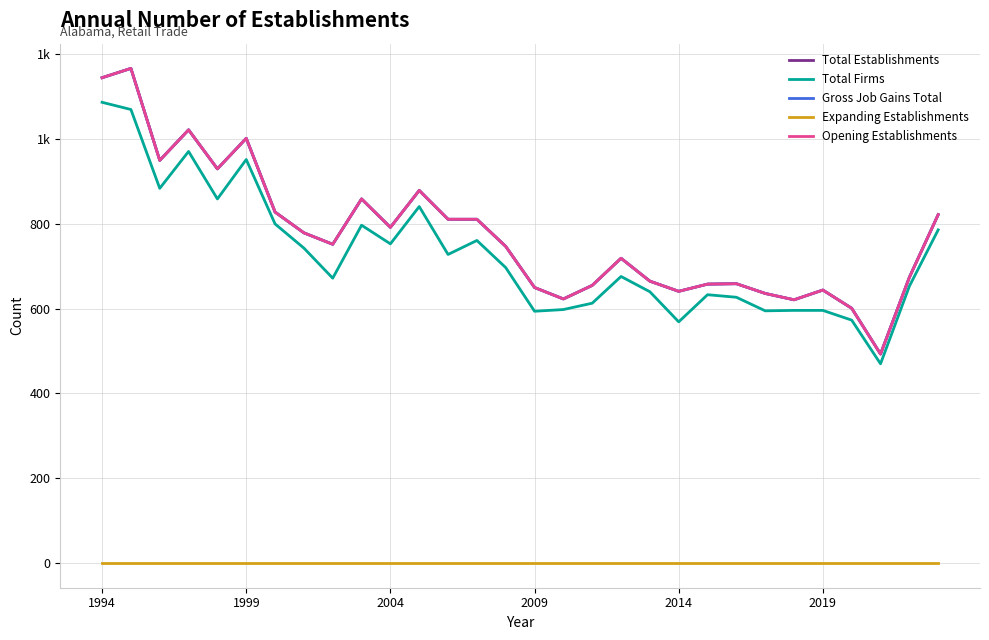

Does the chart display data point markers on the line(s)?

No